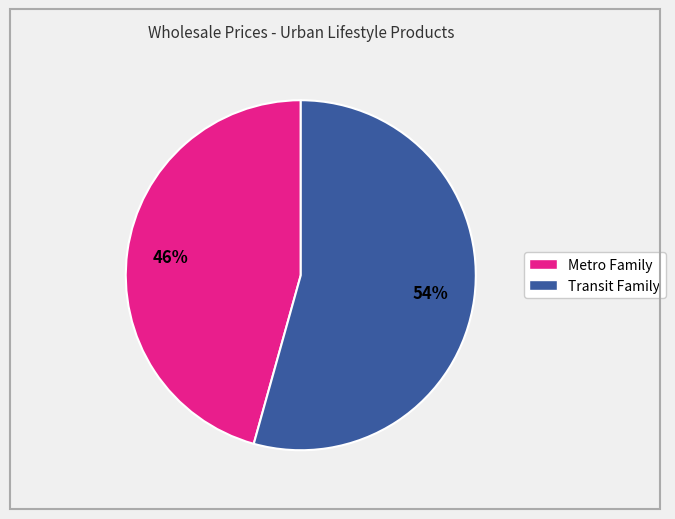

Is there a majority slice in this chart?

Yes